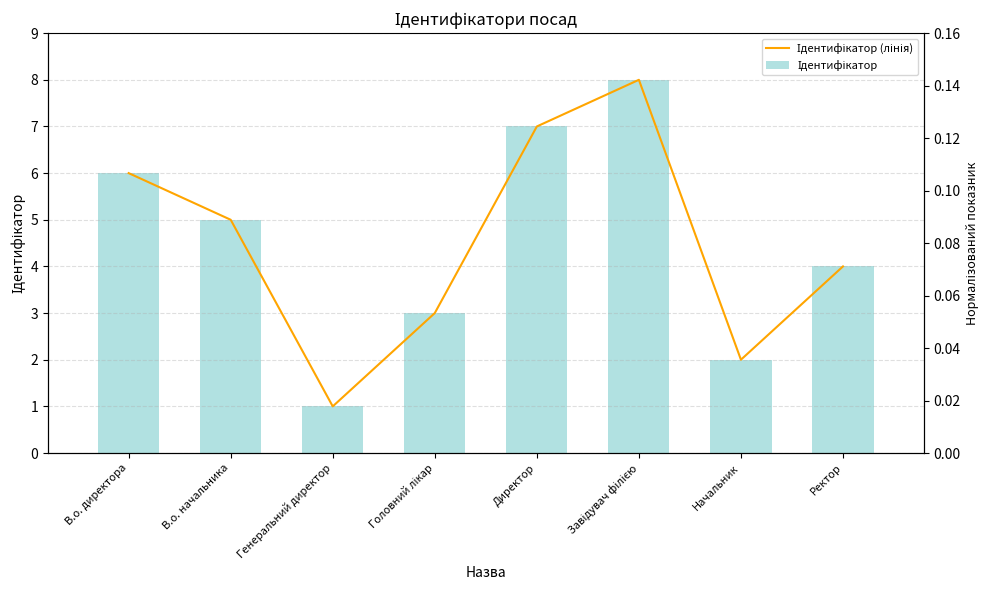

What is the average value of the Ідентифікатор series?

4